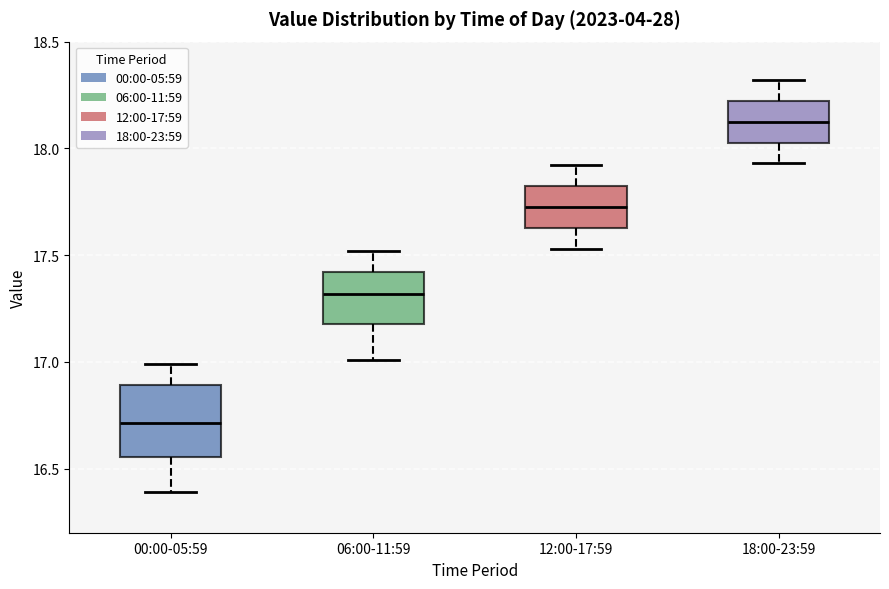

Which box's median line is the highest?

18:00-23:59